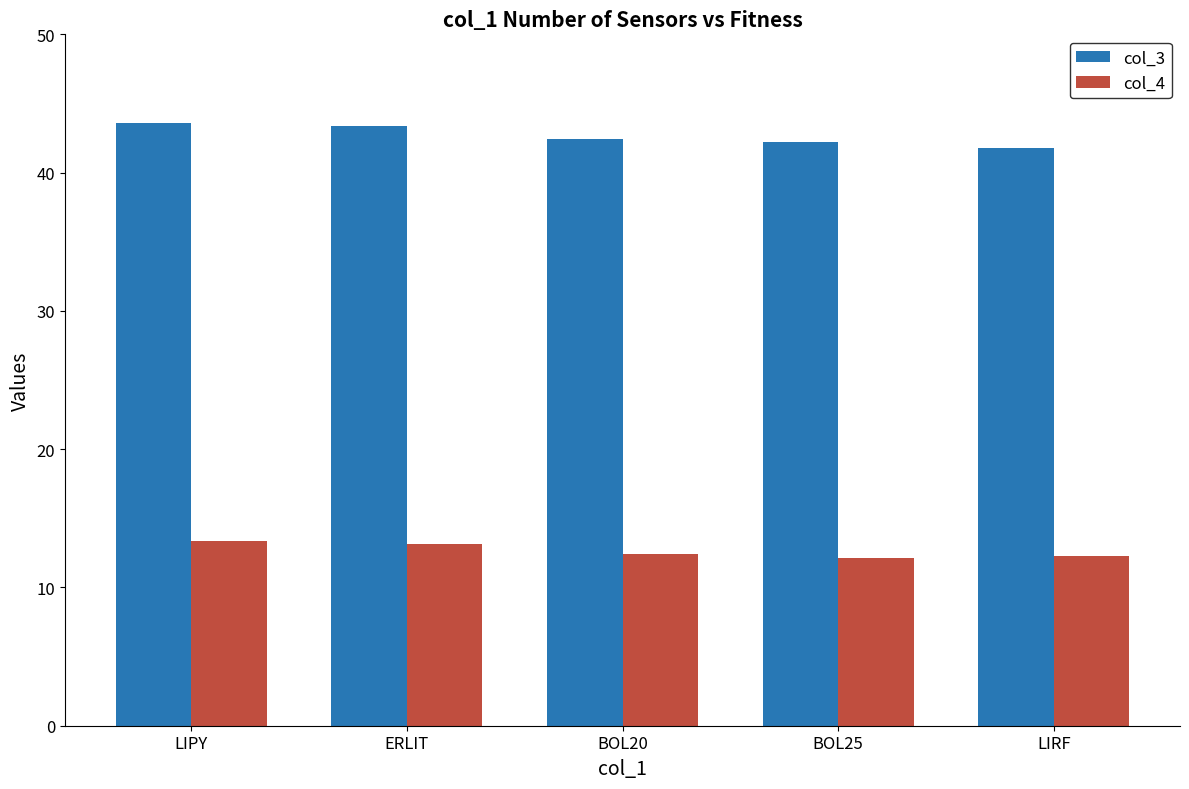

Is the value of col_4 at BOL25 greater than the value of col_3 at BOL20?

No